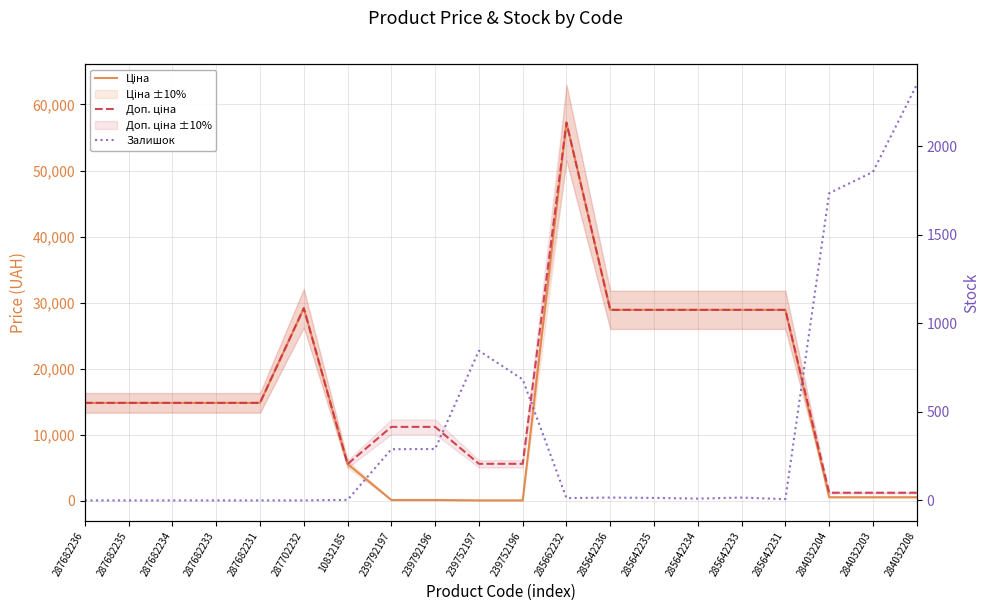

How many values in the Ціна series are below 14817?

8